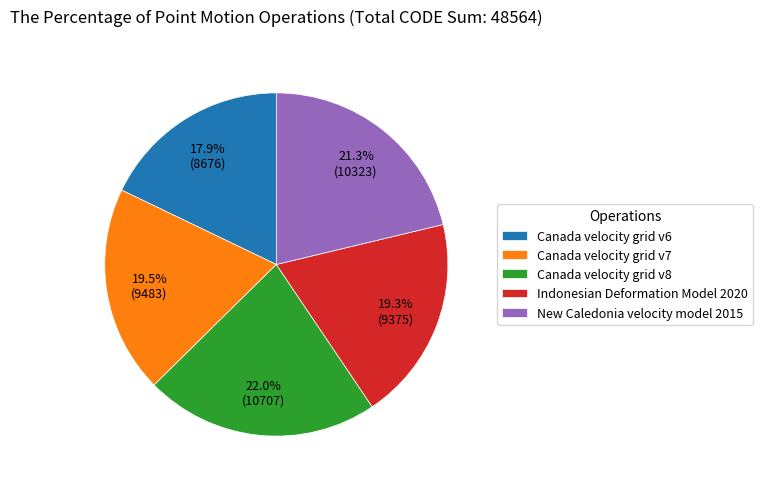

How many slices are in this pie chart?

5